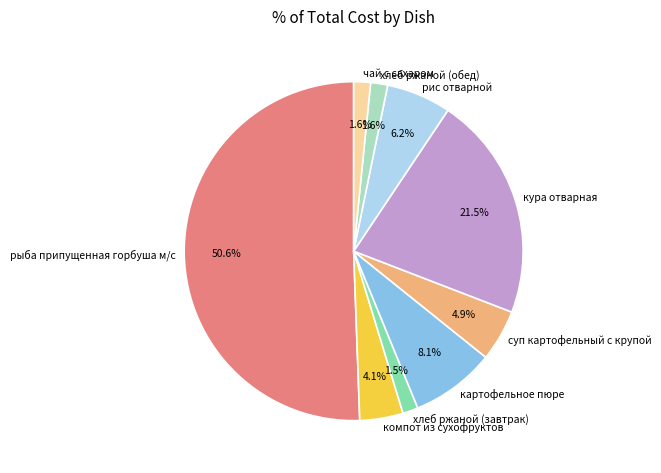

To the nearest percent, what is the average slice percentage?

11%